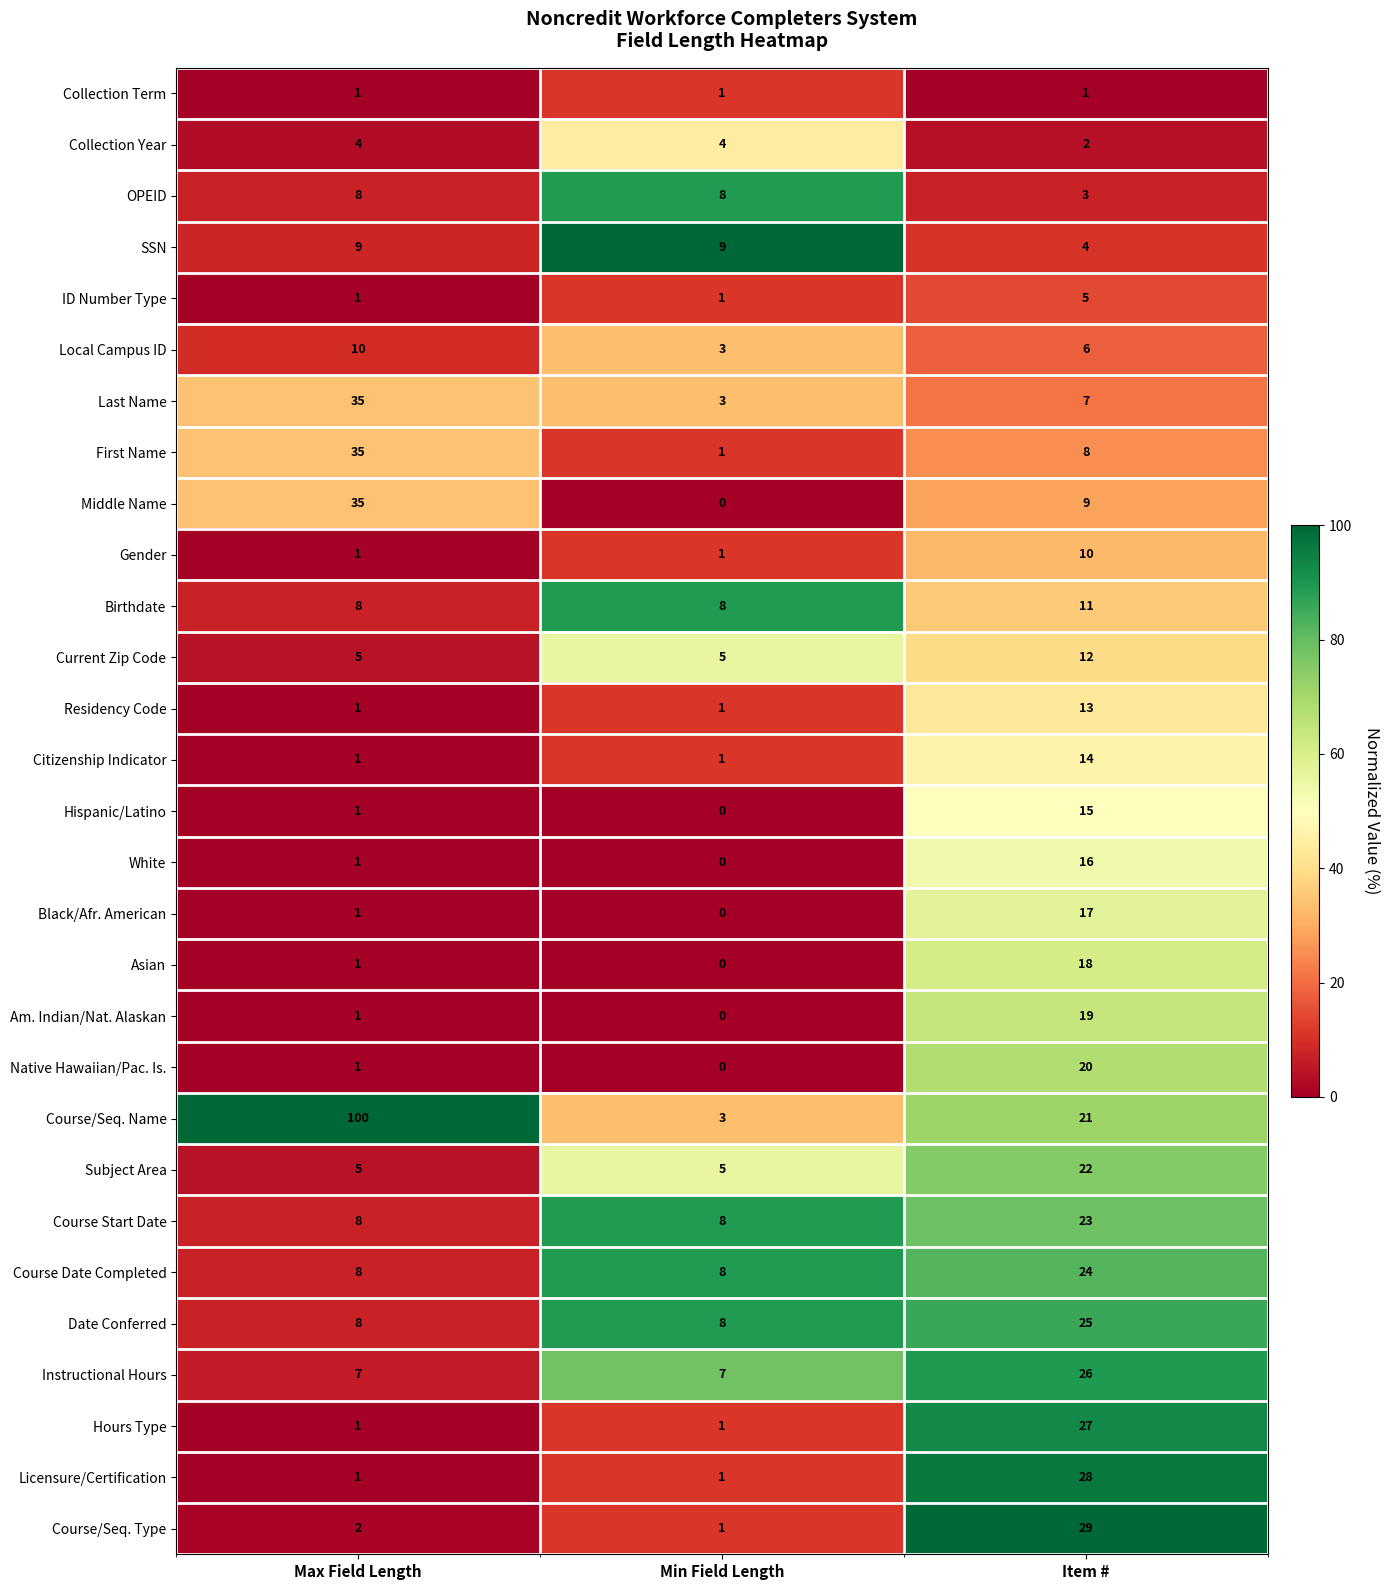

At which label is First Name closest to 18?

Item #